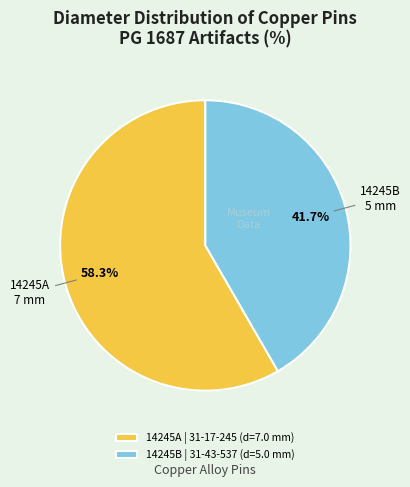

Do 14245B | 31-43-537 and 14245A | 31-17-245 together represent more than half of the pie?

Yes